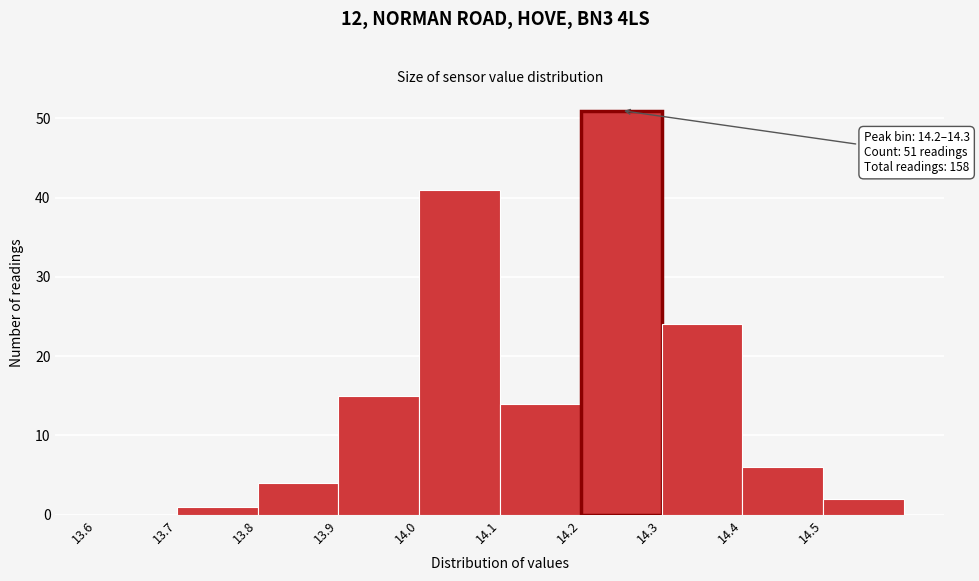

Which range on the x-axis has the tallest bar?

14.2 to 14.3